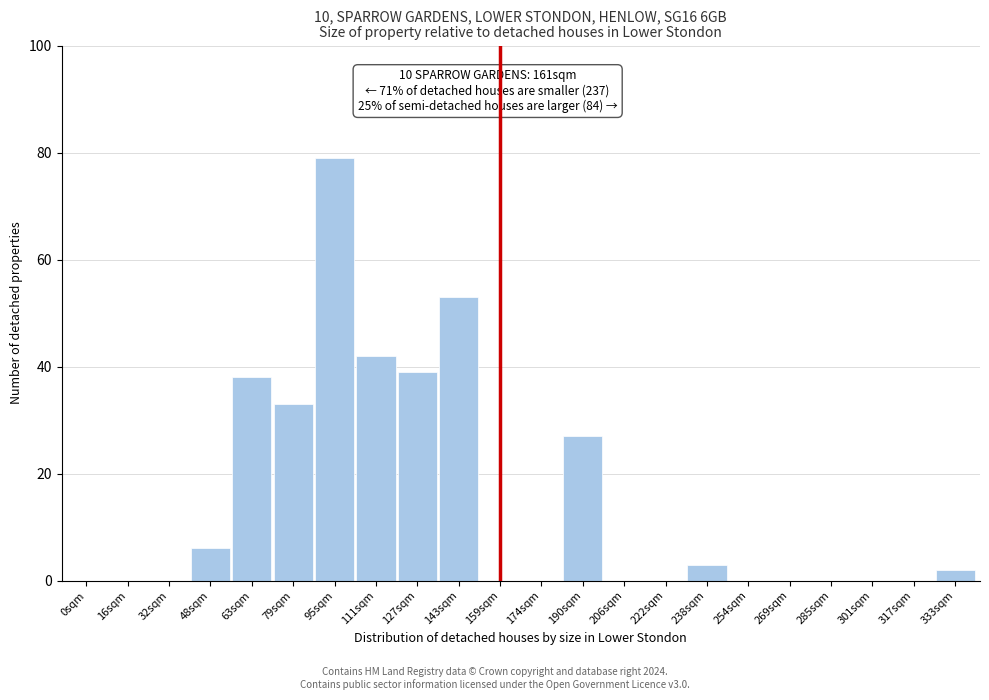

Reading left to right, extract all data points from this chart.

0sqm=0	16sqm=0	32sqm=0	48sqm=6	63sqm=38	79sqm=33	95sqm=79	111sqm=42	127sqm=39	143sqm=53	159sqm=0	174sqm=0	190sqm=27	206sqm=0	222sqm=0	238sqm=3	254sqm=0	269sqm=0	285sqm=0	301sqm=0	317sqm=0	333sqm=2